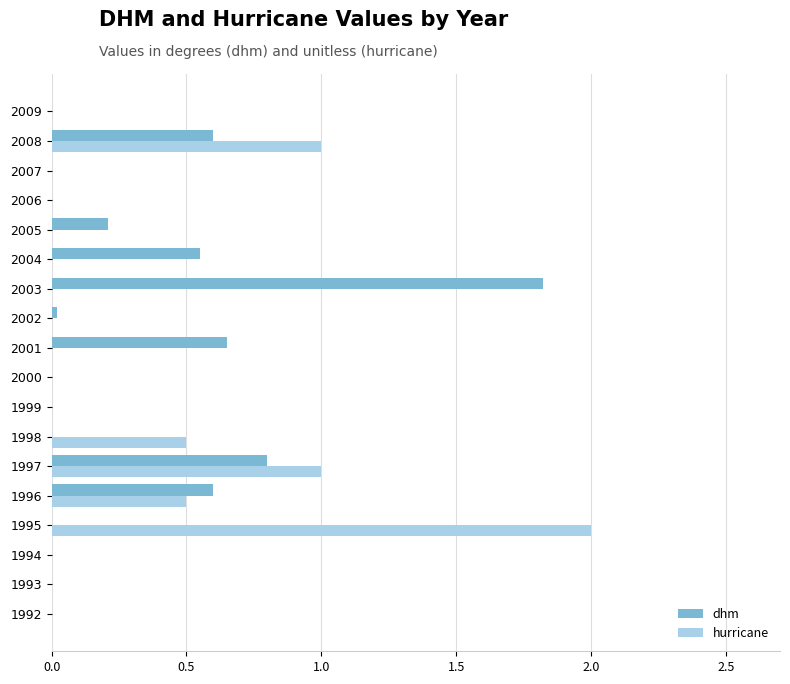

What is the sum of the hurricane values at 2008 and 1994?

1.0